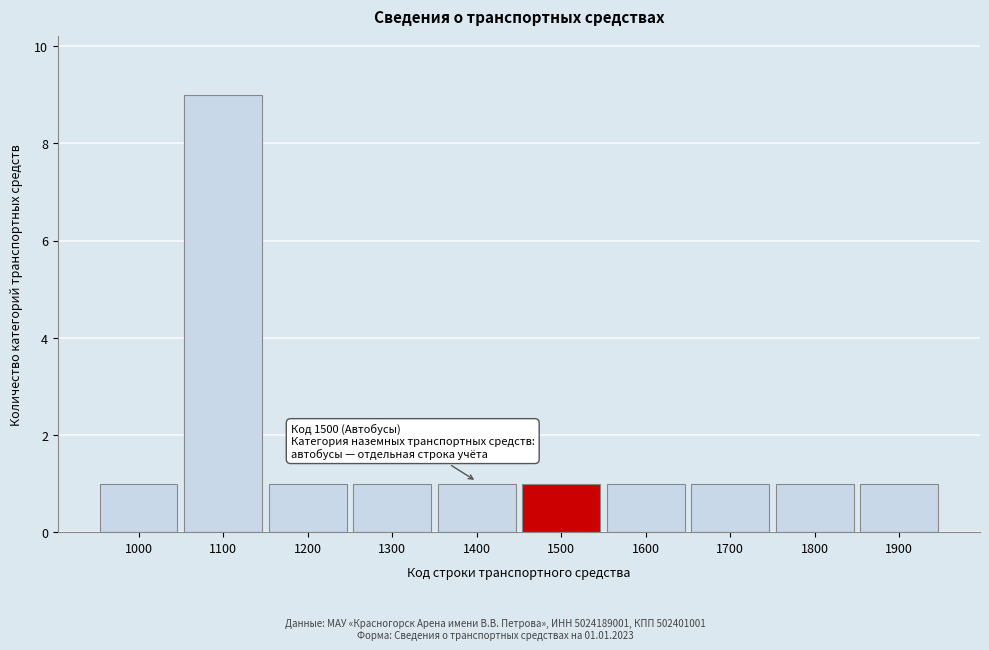

Reading left to right, transcribe all the data shown in this chart.

1	9	1	1	1	1	1	1	1	1